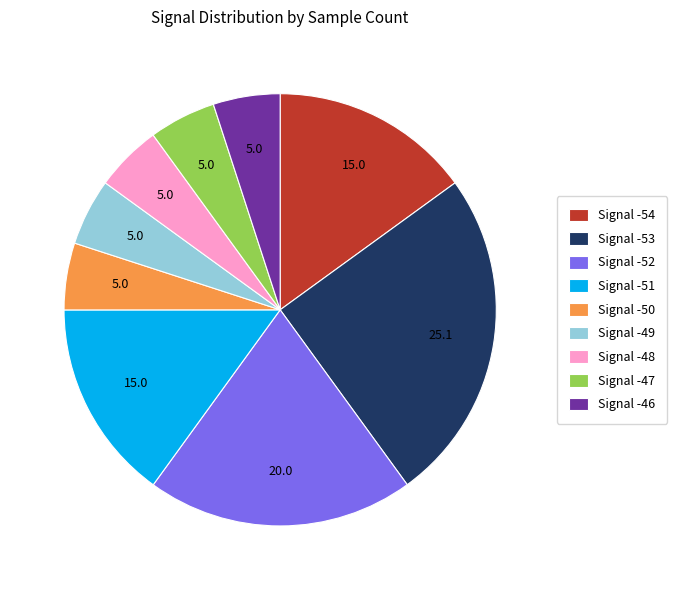

Is Signal -50 the majority of the pie?

No